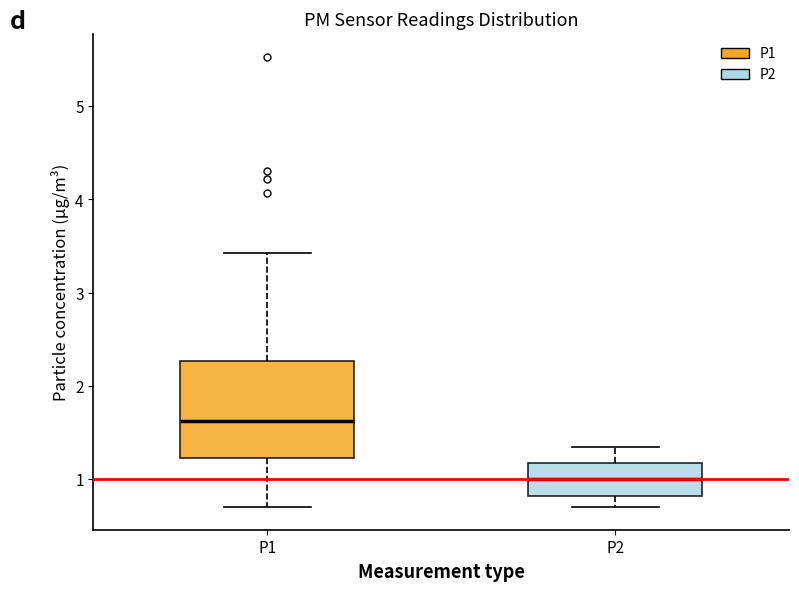

Reading left to right, transcribe this box plot: for each box, give where its median line is, the range the box spans, and where its two whiskers end, as read against the y-axis. The values are not printed on the chart, so give them approximately, as read against the axis.

P1: median 1.6, box 1.2 to 2.3, whiskers 0.7 to 3.4
P2: median 1.0, box 0.8 to 1.2, whiskers 0.7 to 1.4